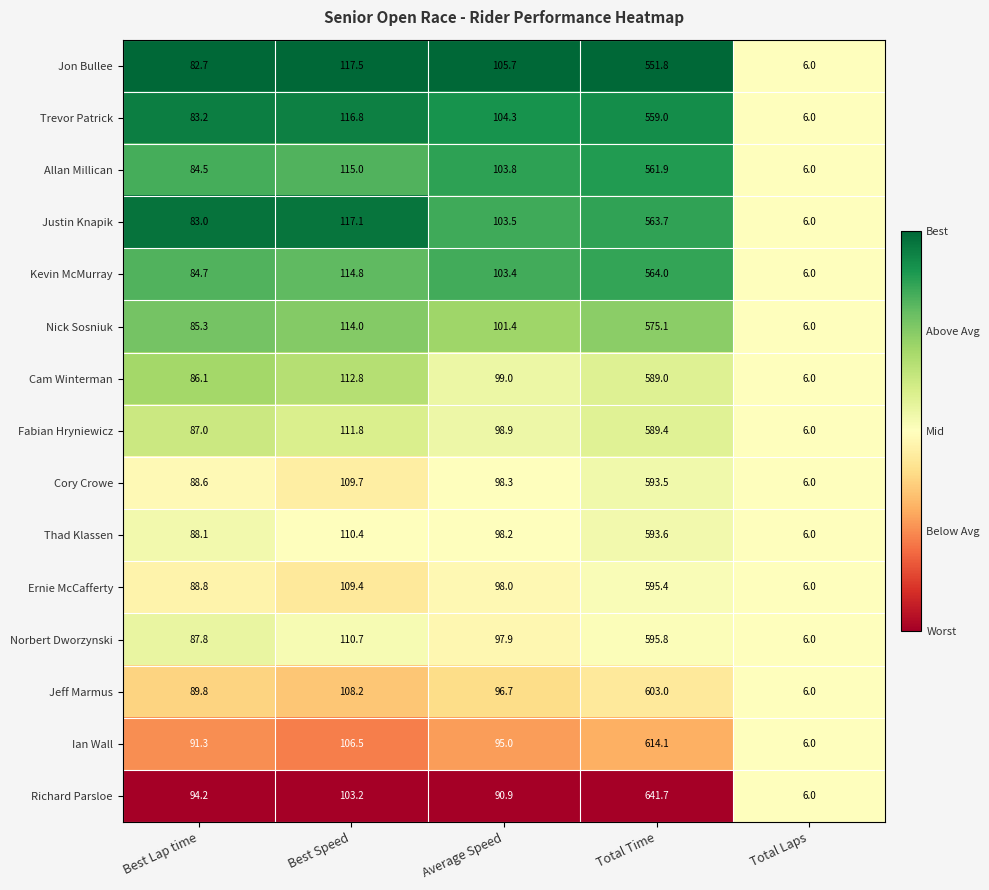

At which label does Jon Bullee reach its minimum?

Total Laps